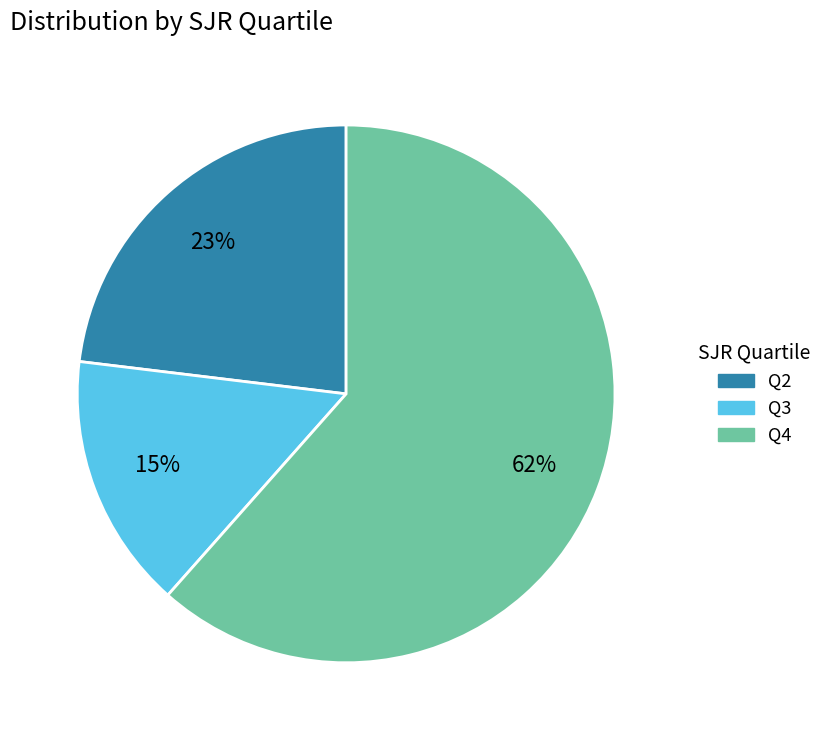

How many segments does this pie chart have?

3